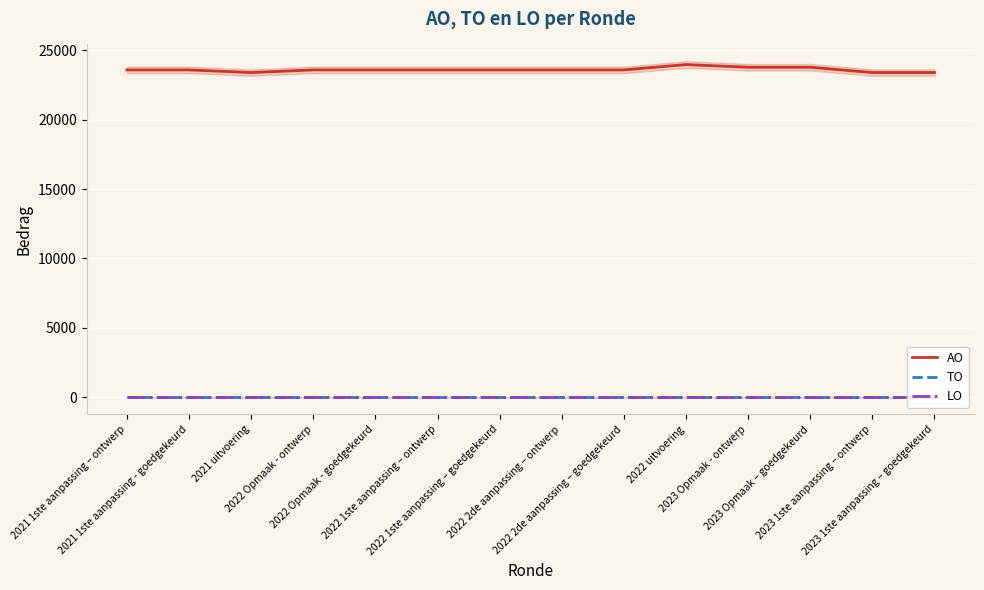

What is the label of the 8th point from the right?

2022 1ste aanpassing – goedgekeurd